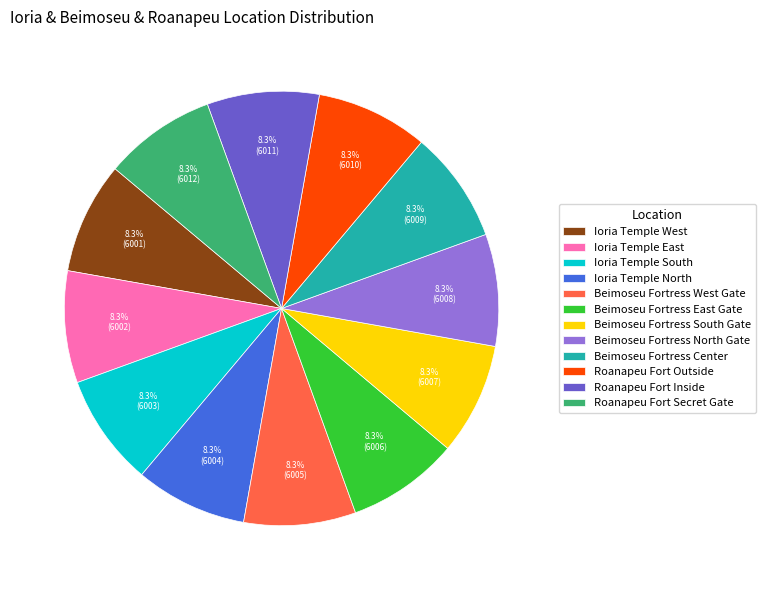

How much of the chart is everything except Roanapeu Fort Secret Gate?

91.7%